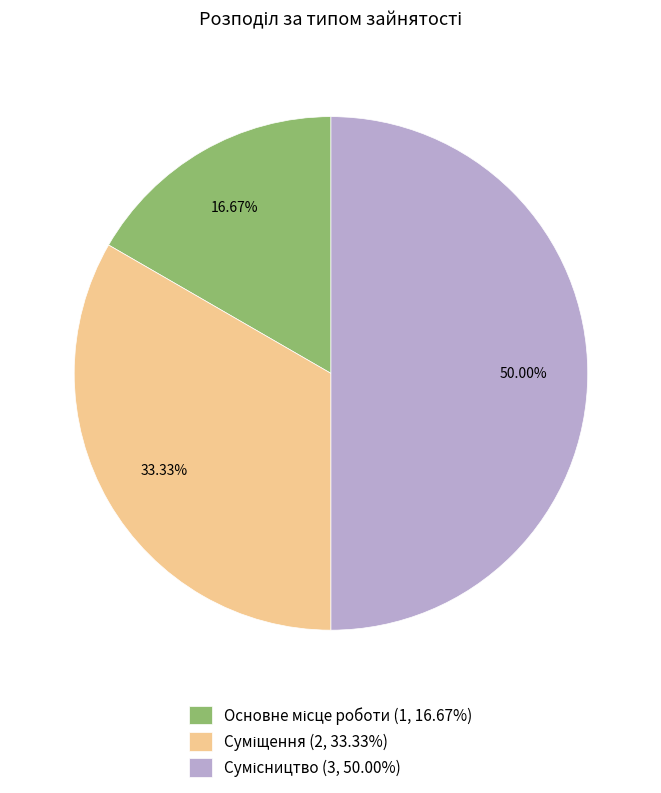

Count the number of slices in the pie.

3